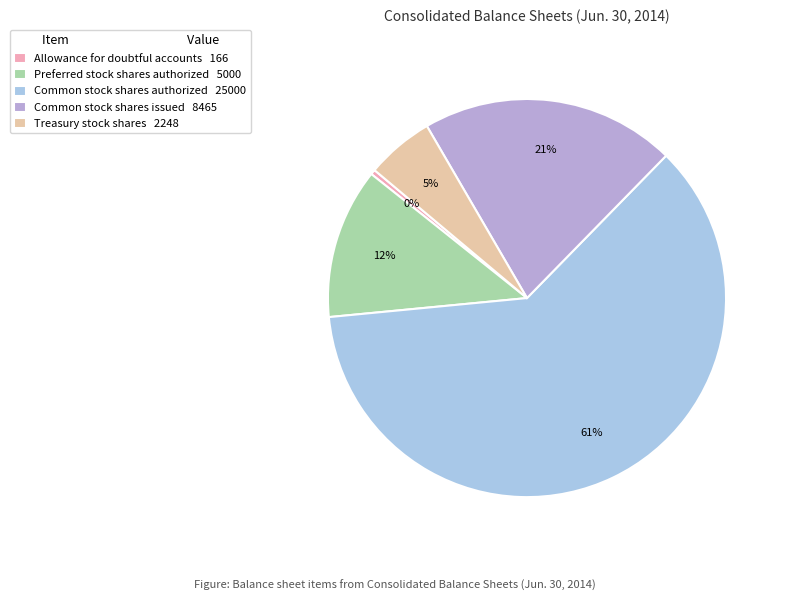

How many segments does this pie chart have?

5